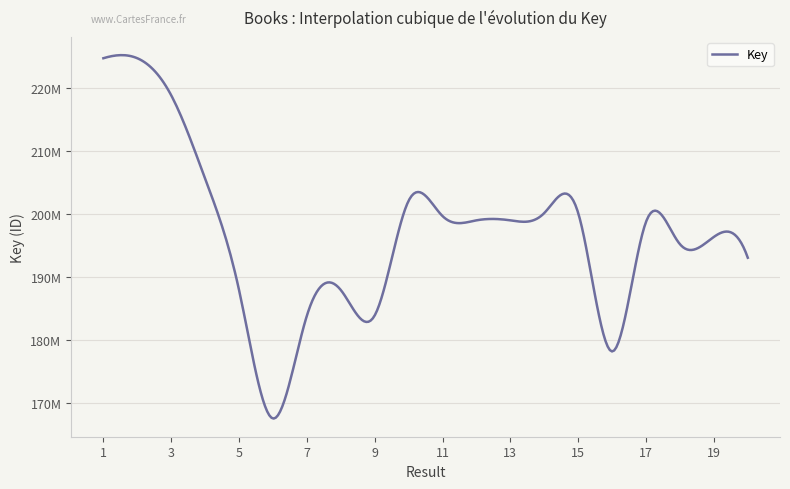

Rank the categories by value from highest to lowest.

1, 2, 3, 4, 10, 14, 15, 11, 12, 13, 17, 19, 18, 20, 8, 5, 9, 7, 16, 6